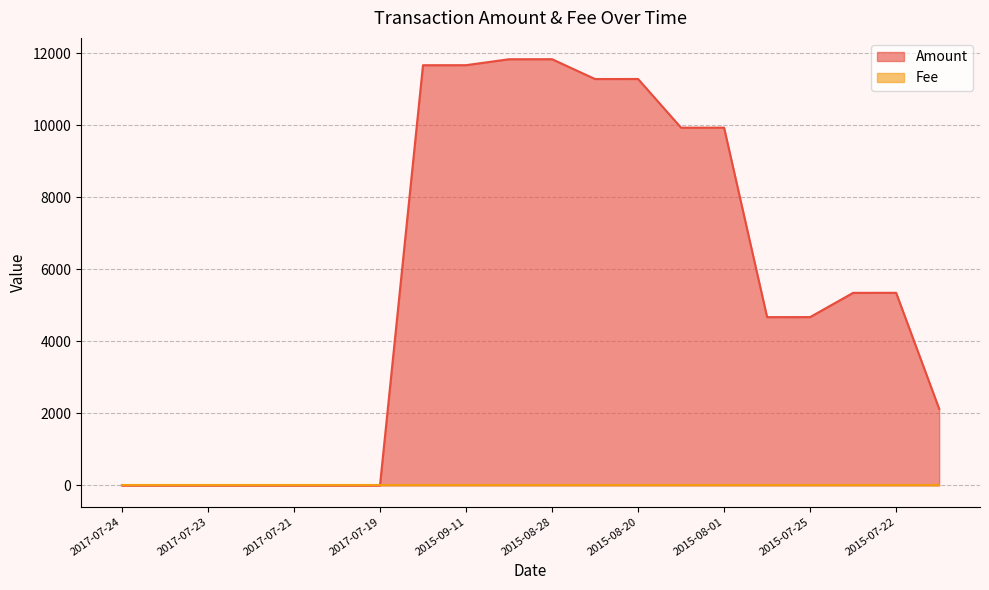

What is the maximum value for Amount?

11829